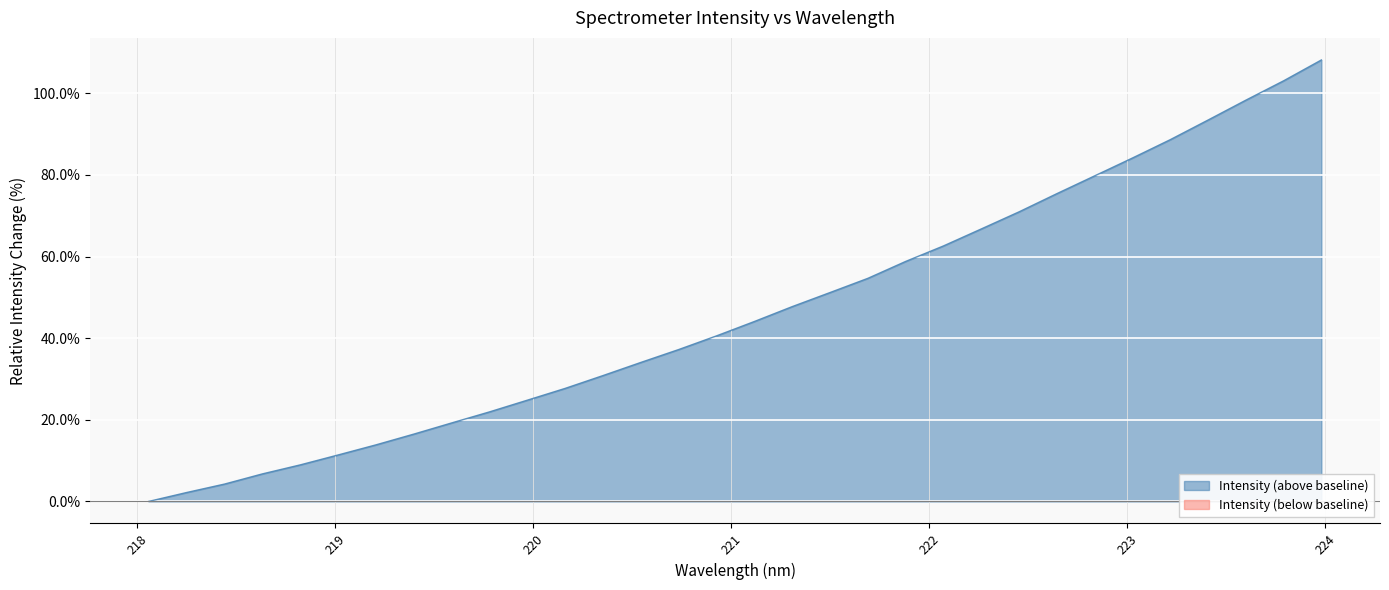

Rank the categories by value from lowest to highest.

218.0596, 218.2508, 218.442, 218.6332, 218.8244, 219.0156, 219.2067, 219.3979, 219.589, 219.7801, 219.9712, 220.1623, 220.3533, 220.5444, 220.7354, 220.9264, 221.1174, 221.3083, 221.4993, 221.6902, 221.8812, 222.0721, 222.263, 222.4538, 222.6447, 222.8355, 223.0264, 223.2172, 223.408, 223.5987, 223.7895, 223.9802